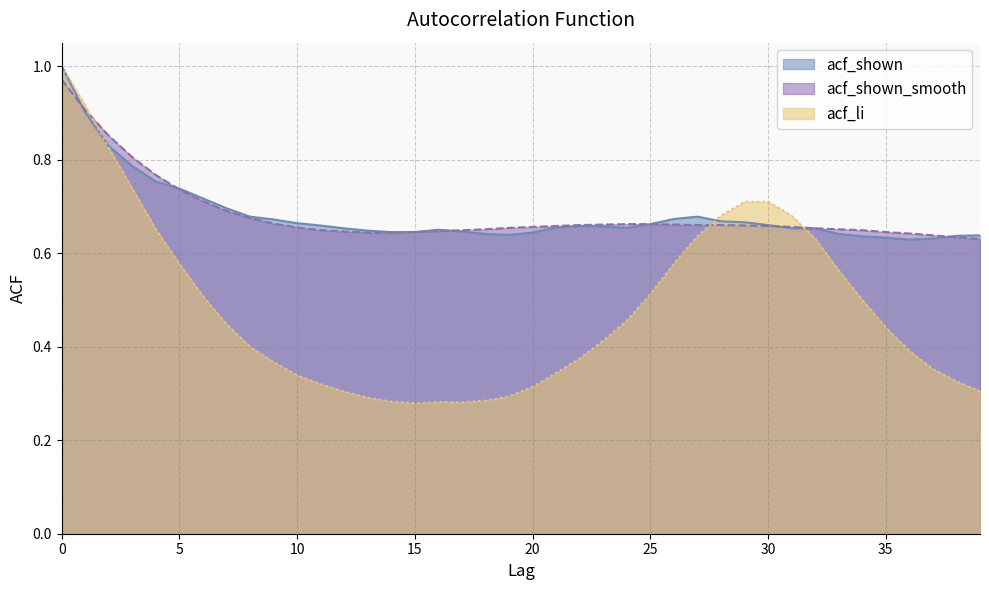

What is the maximum value shown in the chart?

1.0